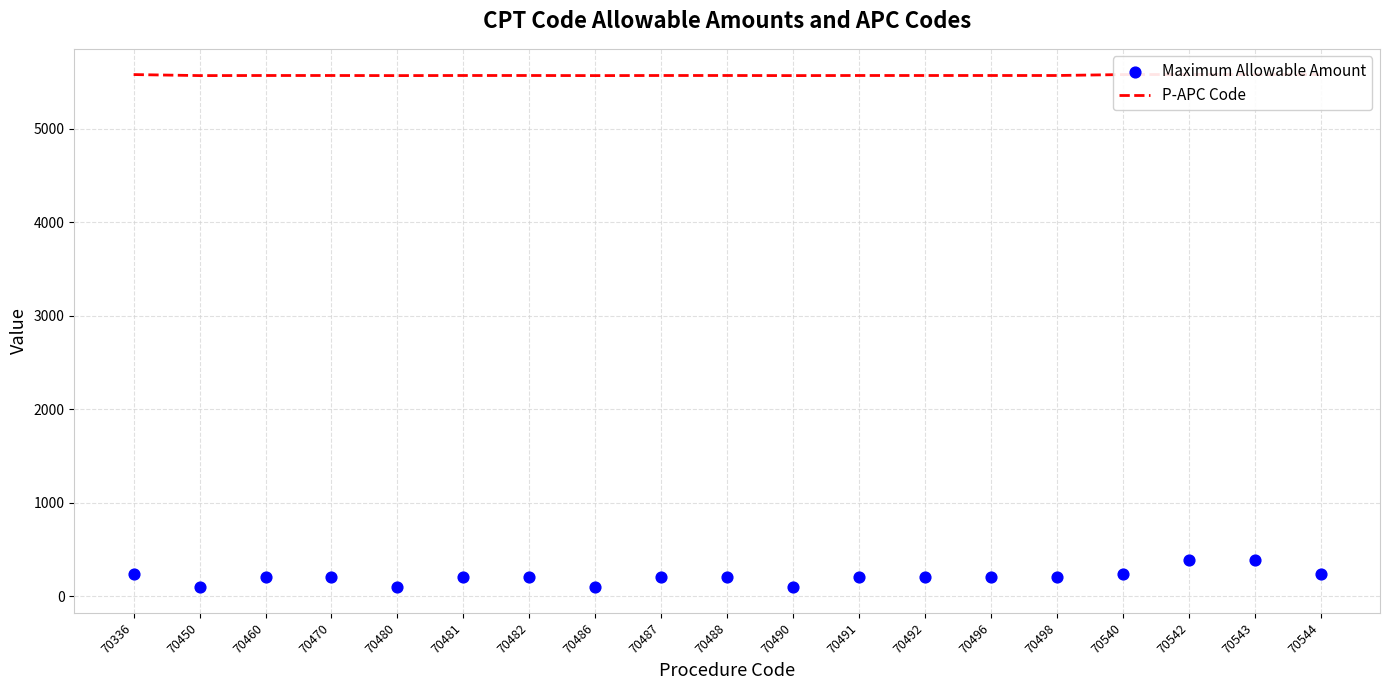

What are all the series names shown in the legend?

P-APC Code, Maximum Allowable Amount